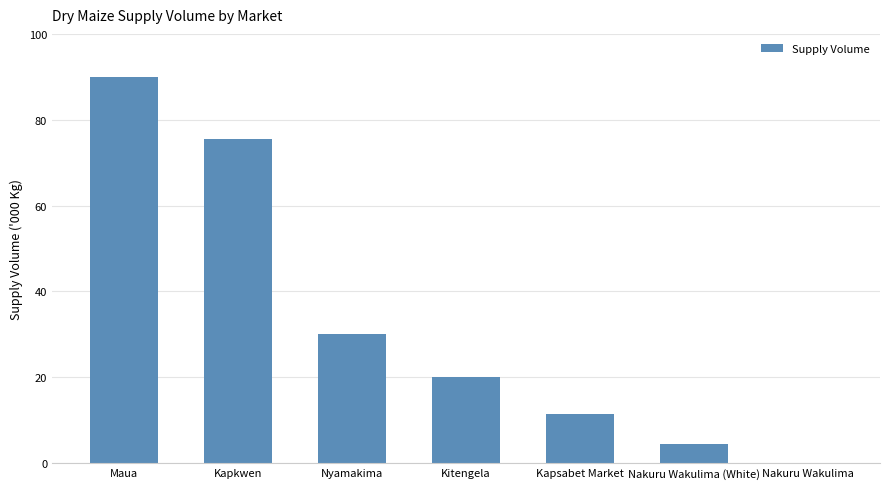

The chart shows a value of 20000 at Kitengela. True or false?

True